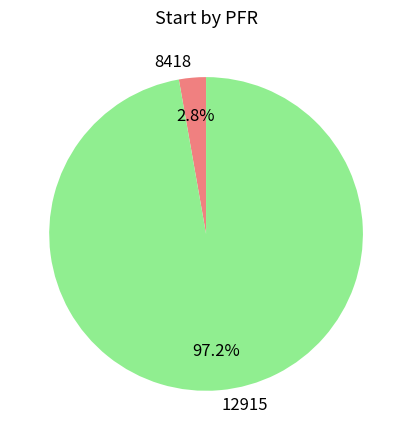

Does 8418 represent more than half of the total?

No